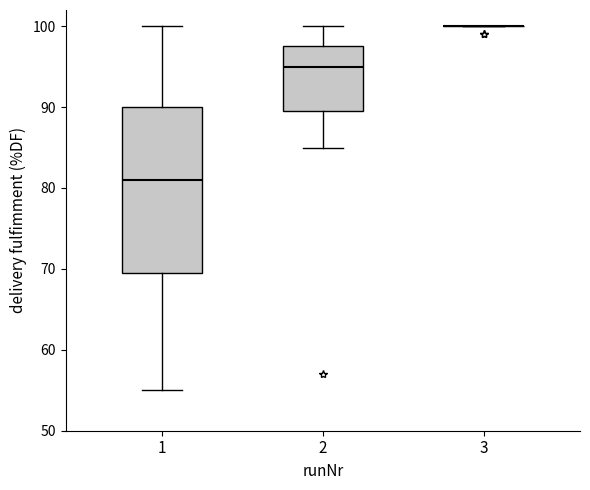

Comparing the boxes themselves (not the whiskers), which one is the tallest?

1